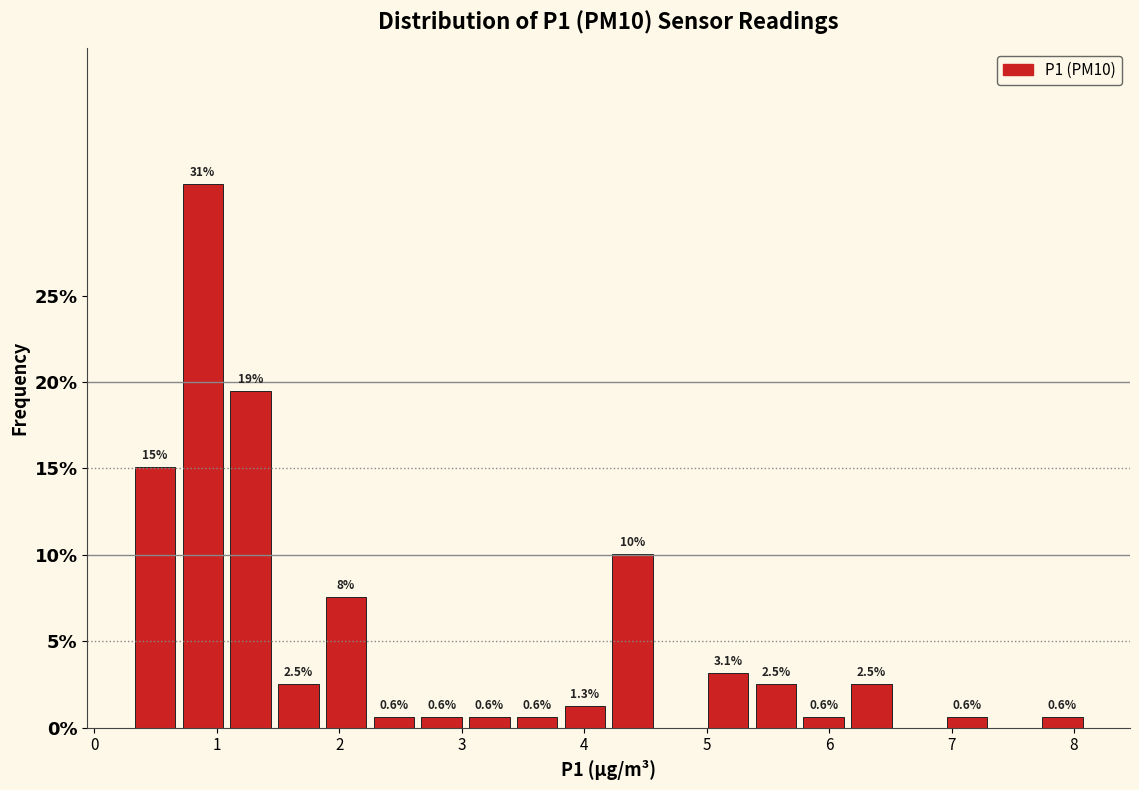

Around what value on the x-axis is the tallest bar? Give the approximate position of its centre, as read against the axis.

0.9